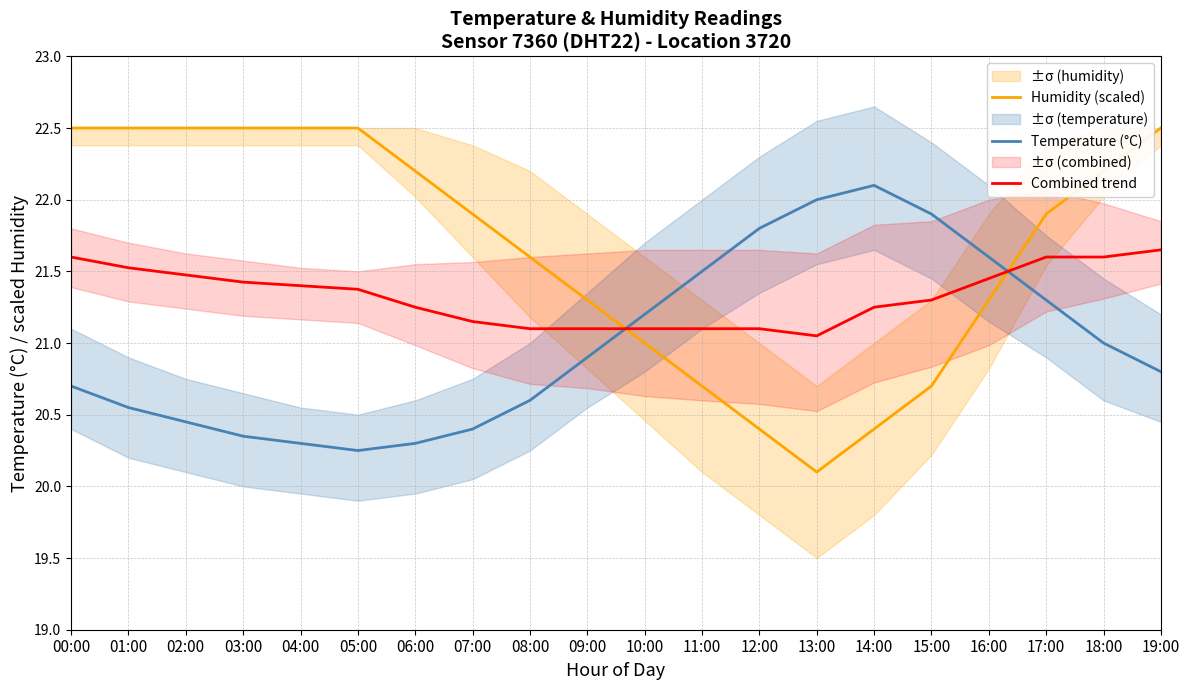

Is it true that Temperature (°C) equals 35.1 at 19:00?

False